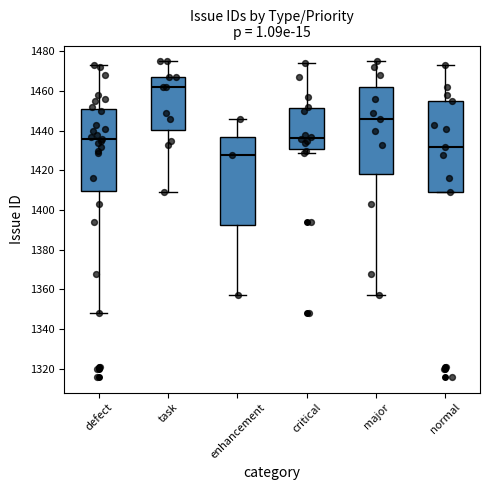

Which box's median line is the lowest?

enhancement